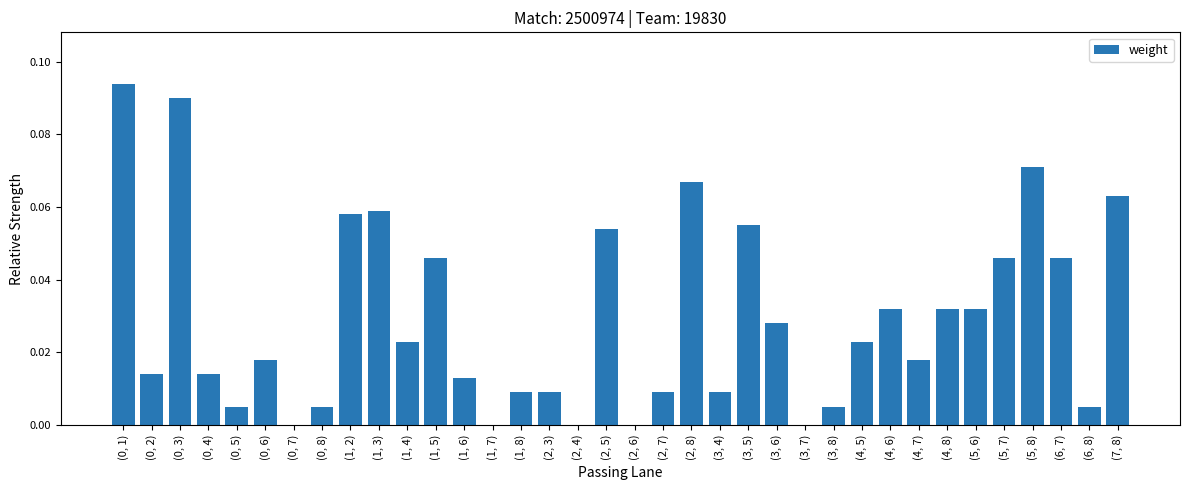

What is the sum of all values?

1.1